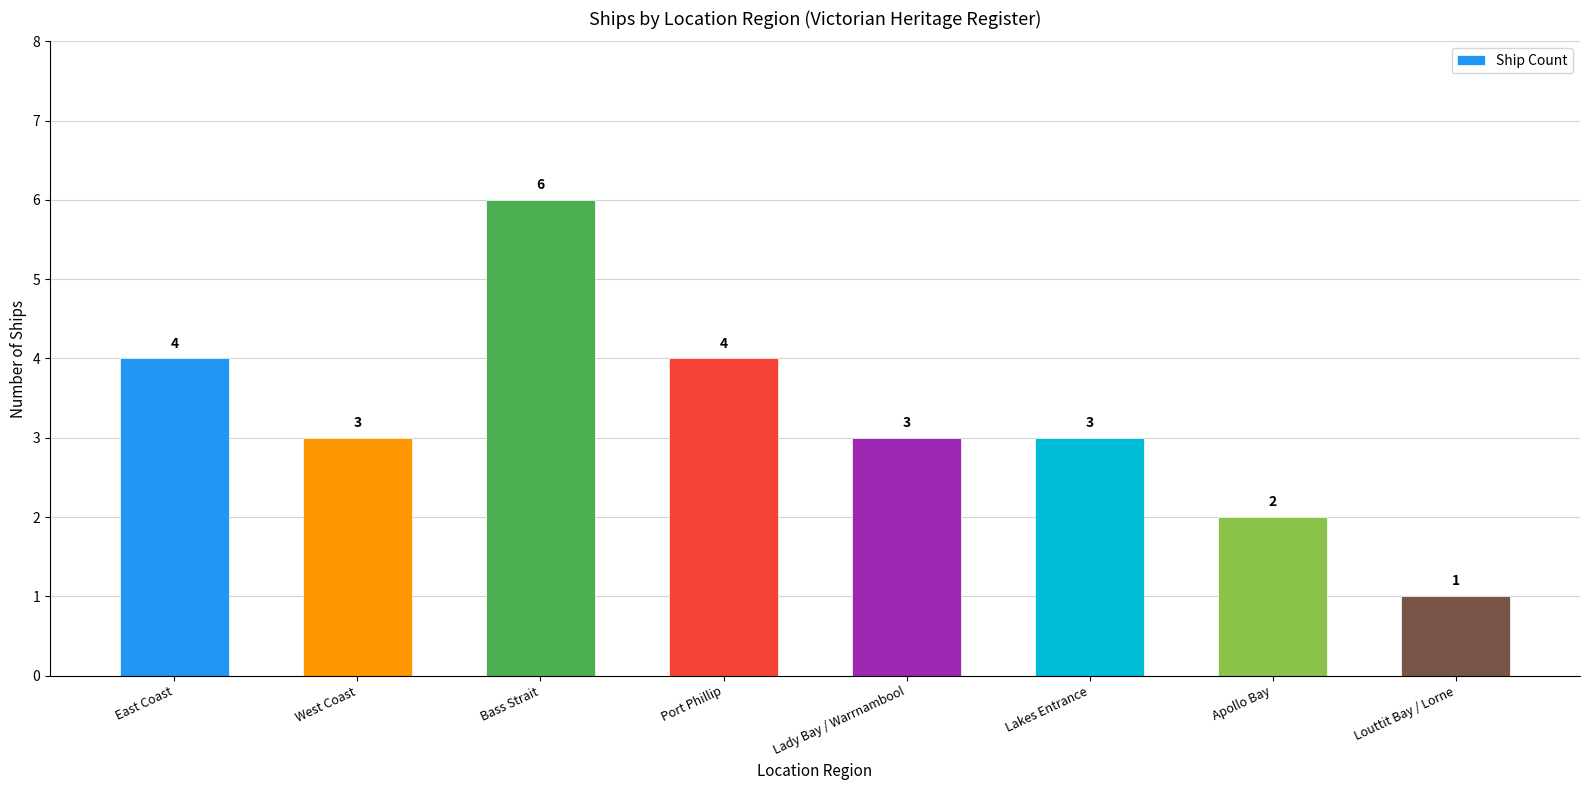

What is the change in value from Lakes Entrance to Apollo Bay?

-1